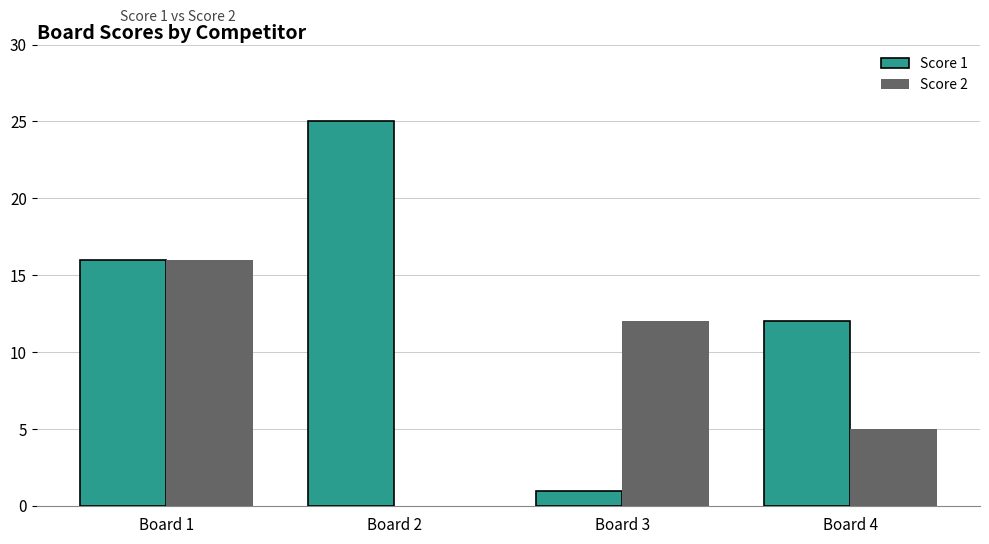

How many categories are shown in the chart?

4